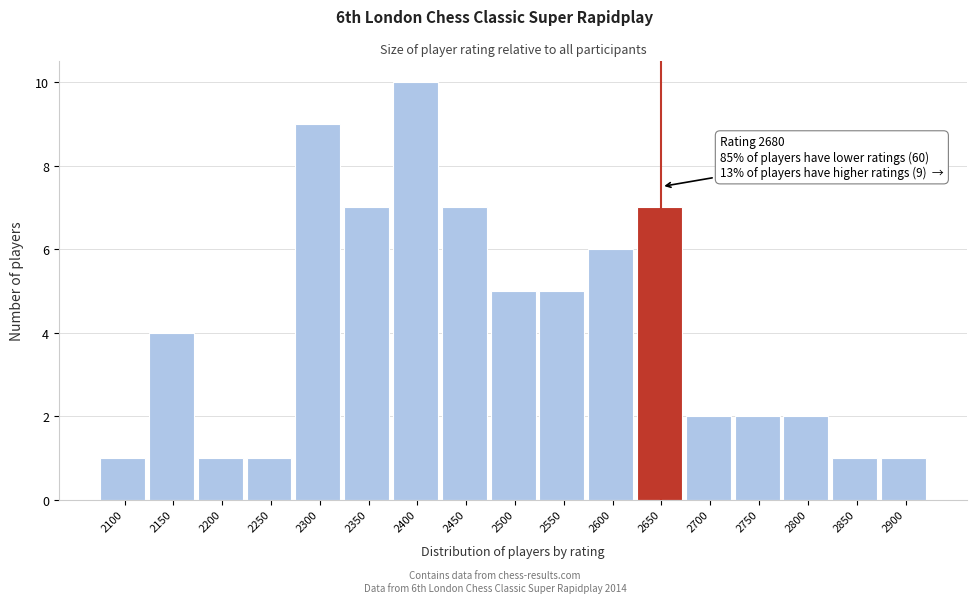

Reading right to left, transcribe all the data shown in this chart.

1	1	2	2	2	7	6	5	5	7	10	7	9	1	1	4	1